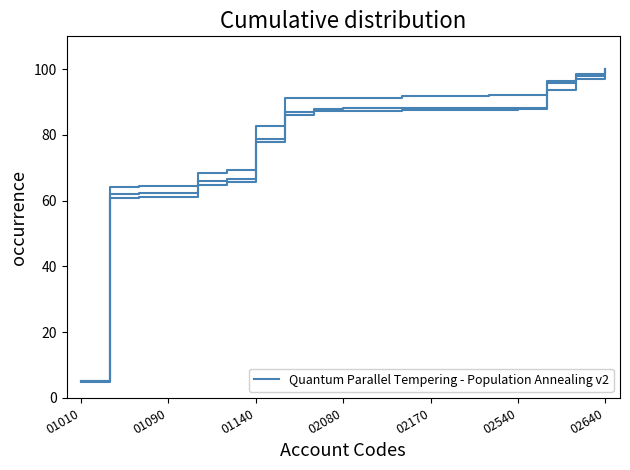

Count the number of categories in the chart.

19